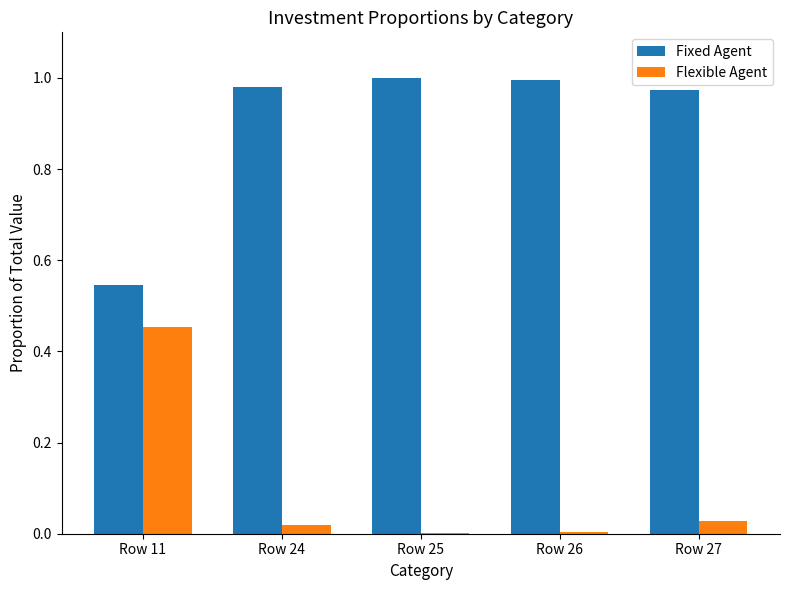

At which label does Flexible Agent reach its peak?

Row 11